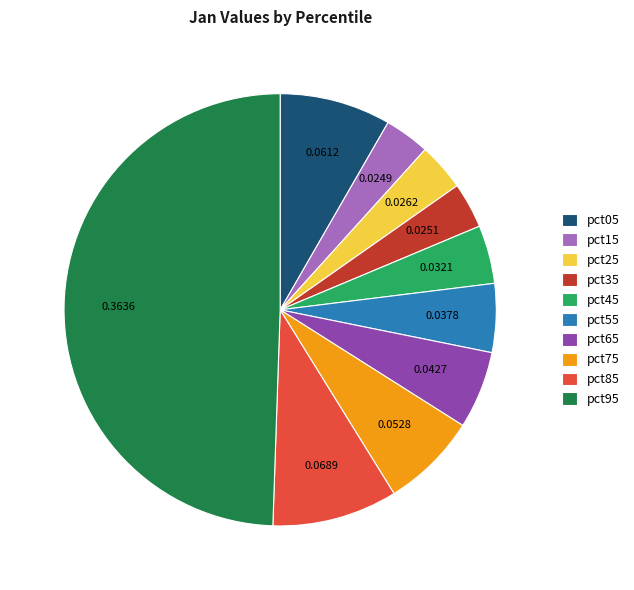

Does pct85 represent more than half of the total?

No